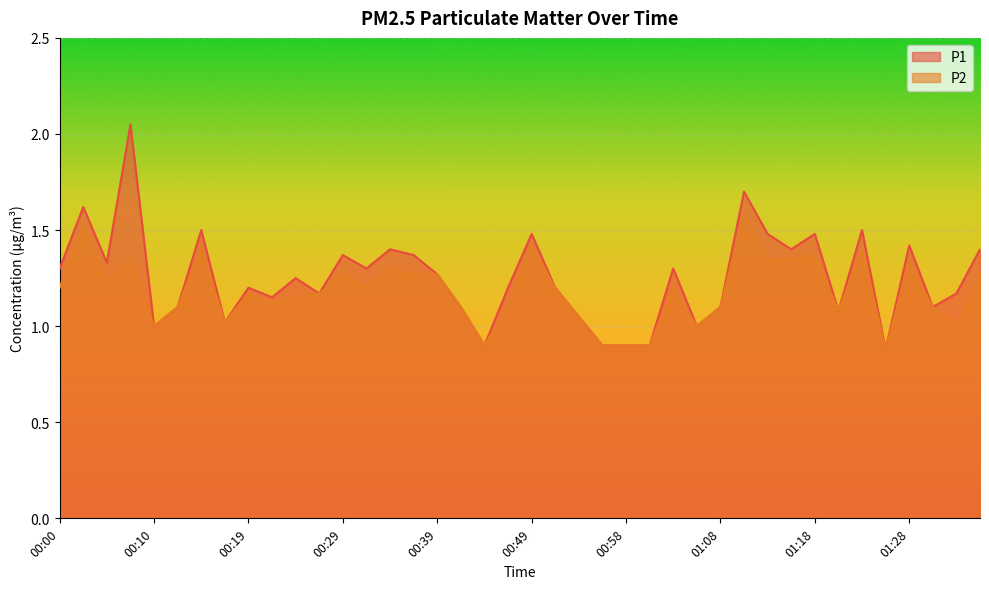

Which series changed the most between 00:22 and 01:36?

P1